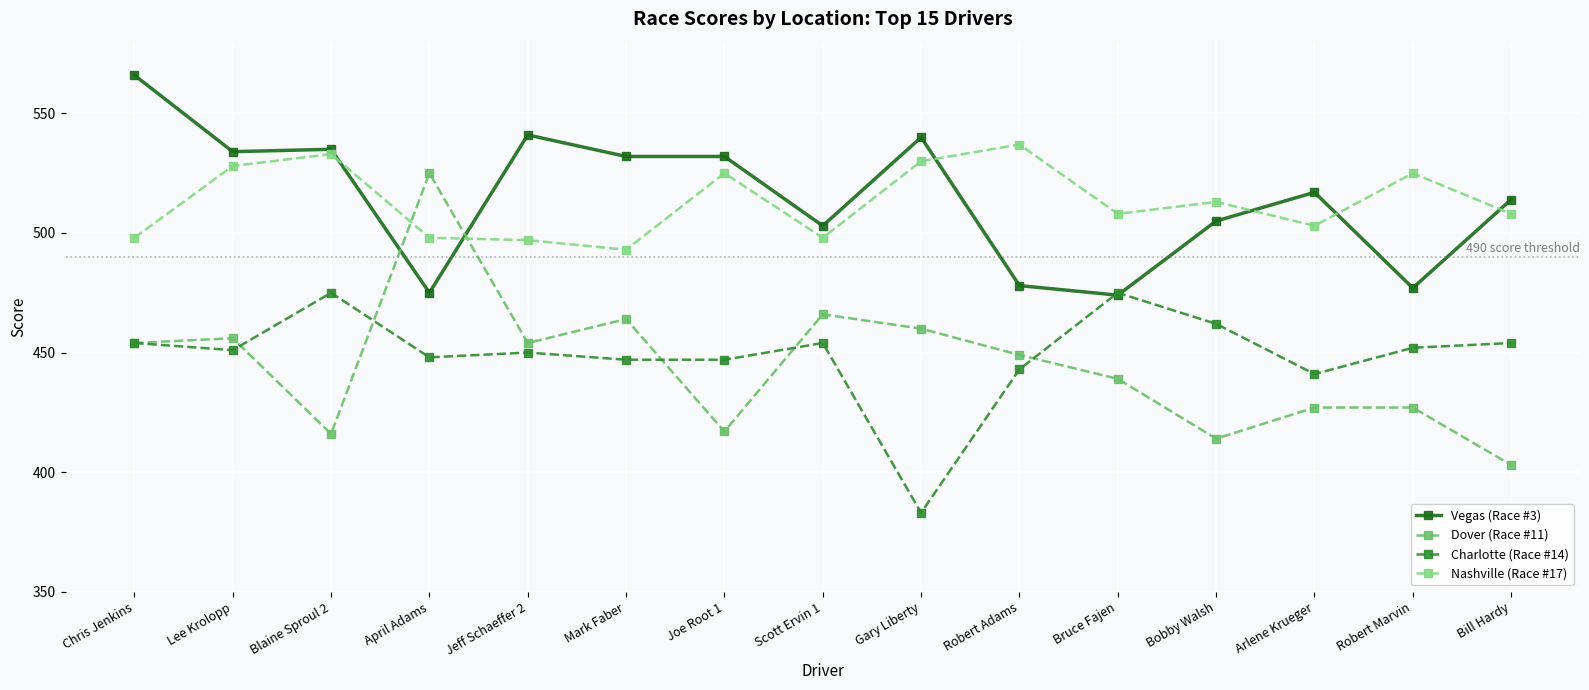

Where does the Vegas (Race #3) series first go above 517?

Chris Jenkins